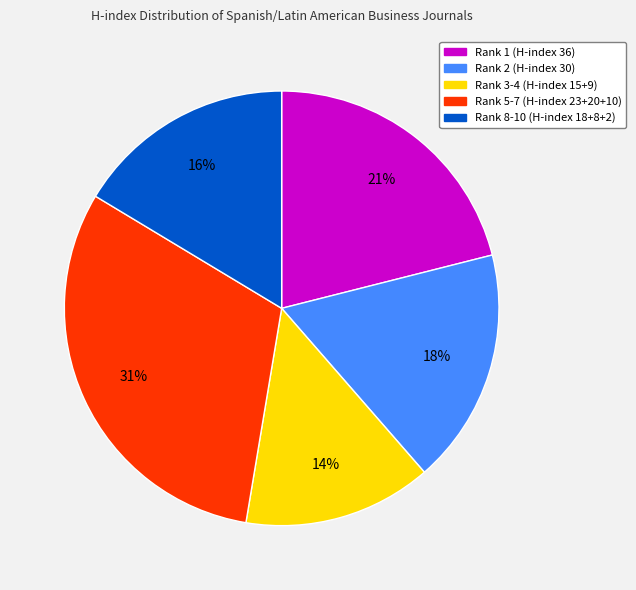

To the nearest percent, what is the difference between the largest and smallest slice percentages?

17%